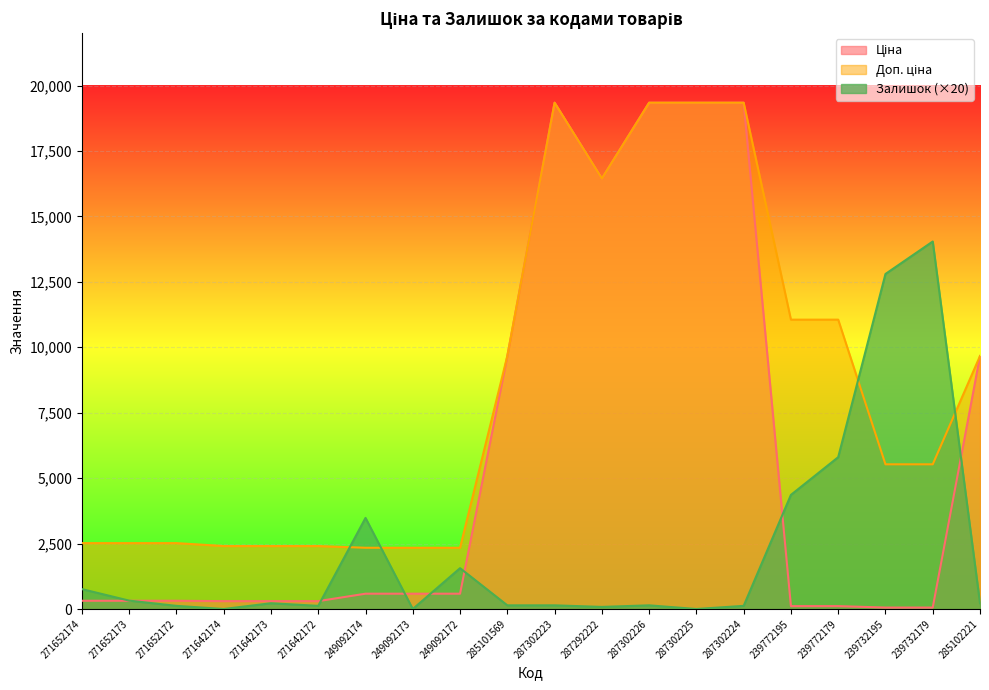

Reading left to right, transcribe all the data shown in this chart.

Ціна: 271652174=314.7	271652173=314.7	271652172=314.7	271642174=300.6	271642173=300.6	271642172=300.6	249092174=584.9	249092173=584.9	249092172=584.9	285101569=9664.7	287302223=19343.1	287292222=16448.2	287302226=19343.1	287302225=19343.1	287302224=19343.1	239772195=110.5	239772179=110.5	239732195=55.3	239732179=55.3	285102221=9664.7
Доп. ціна: 271652174=2517.5	271652173=2517.5	271652172=2517.5	271642174=2405.2	271642173=2405.2	271642172=2405.2	249092174=2339.7	249092173=2339.7	249092172=2339.7	285101569=9664.7	287302223=19343.1	287292222=16448.2	287302226=19343.1	287302225=19343.1	287302224=19343.1	239772195=11055.0	239772179=11055.0	239732195=5528.0	239732179=5528.0	285102221=9664.7
Залишок: 271652174=760.0	271652173=320.0	271652172=120.0	271642174=0.0	271642173=220.0	271642172=120.0	249092174=3480.0	249092173=0.0	249092172=1560.0	285101569=140.0	287302223=140.0	287292222=80.0	287302226=140.0	287302225=0.0	287302224=120.0	239772195=4360.0	239772179=5800.0	239732195=12800.0	239732179=14040.0	285102221=220.0